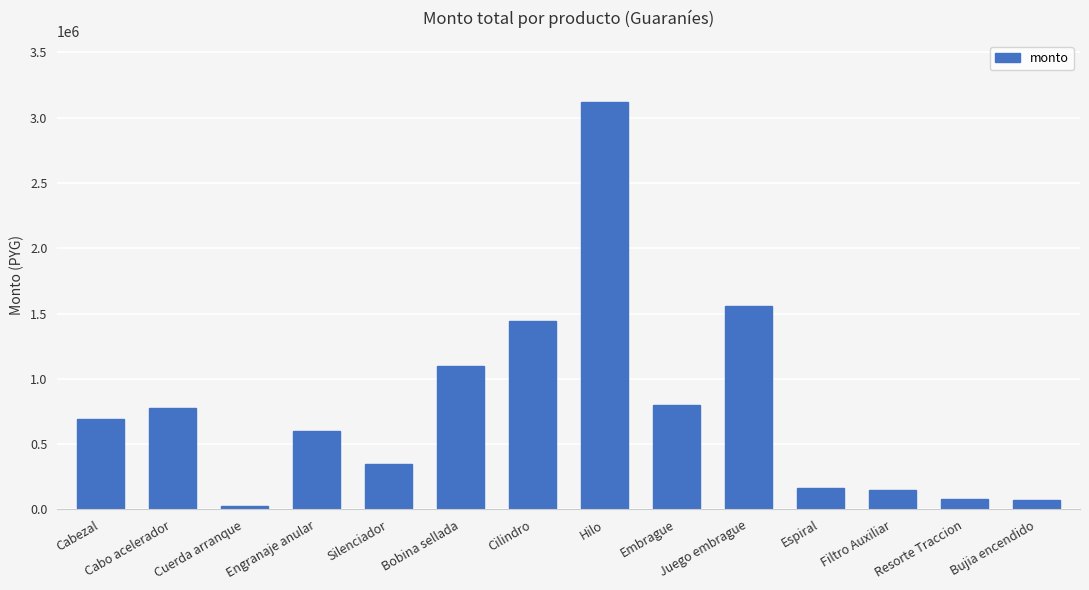

Which has a higher value, Cabo acelerador or Resorte Traccion?

Cabo acelerador